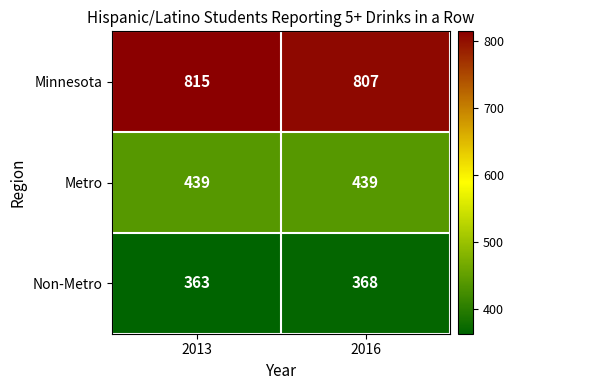

True or false: Minnesota has a value of 815 at 2013.

True